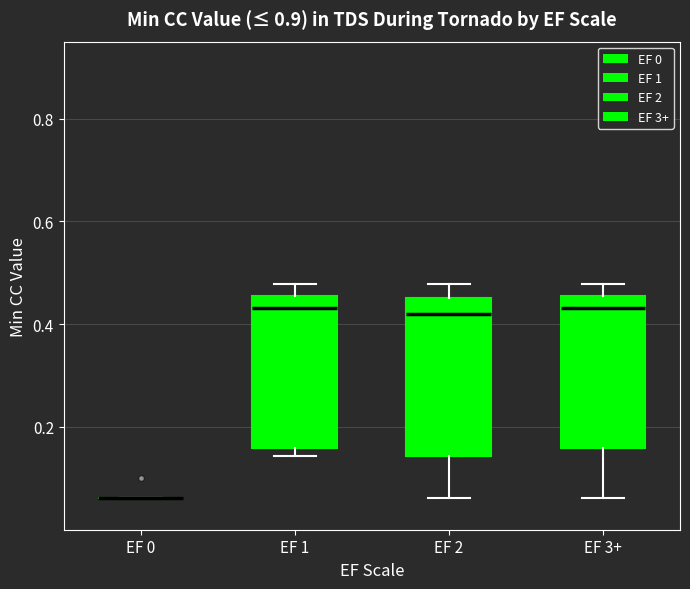

Reading left to right, read every box against the y-axis: the position of its median line, the range the box covers, and the ends of its whiskers. The values are not printed on the chart, so give them approximately, as read against the axis.

EF 0: box collapsed to a line at 0.06, whiskers 0.06 to 0.06
EF 1: median 0.44, box 0.16 to 0.46, whiskers 0.14 to 0.48
EF 2: median 0.42, box 0.14 to 0.46, whiskers 0.06 to 0.48
EF 3+: median 0.44, box 0.16 to 0.46, whiskers 0.06 to 0.48